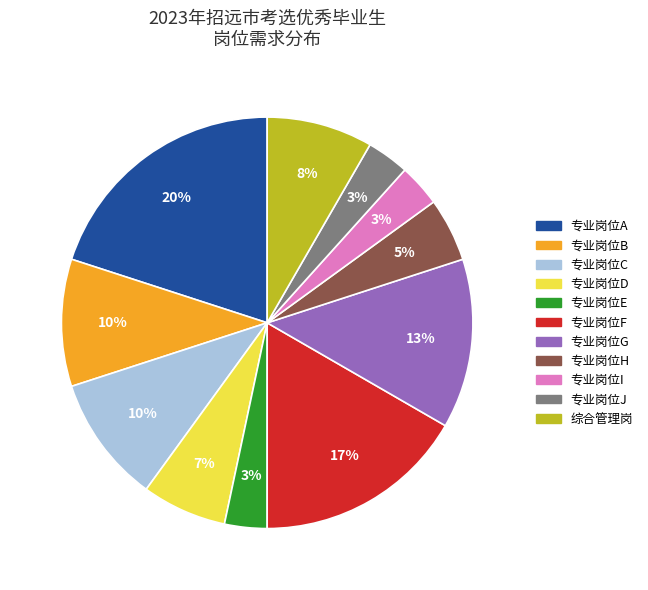

Is 专业岗位A the majority of the pie?

No